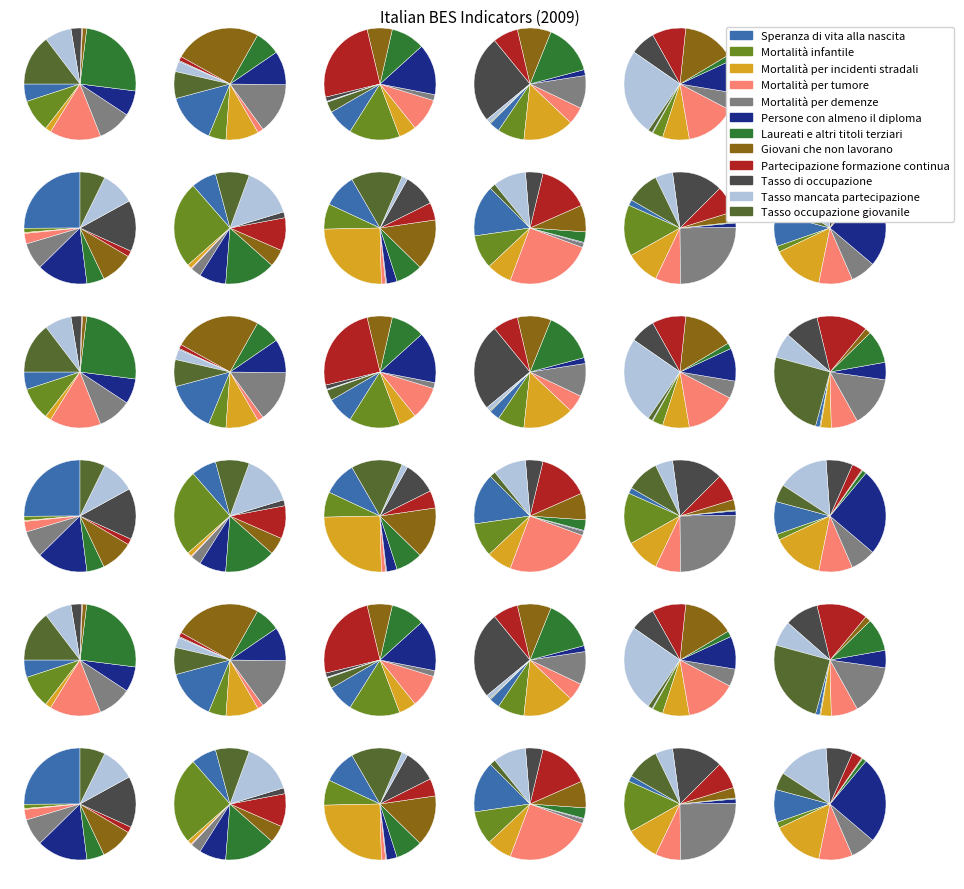

To the nearest percent, what is the average slice percentage?

8%